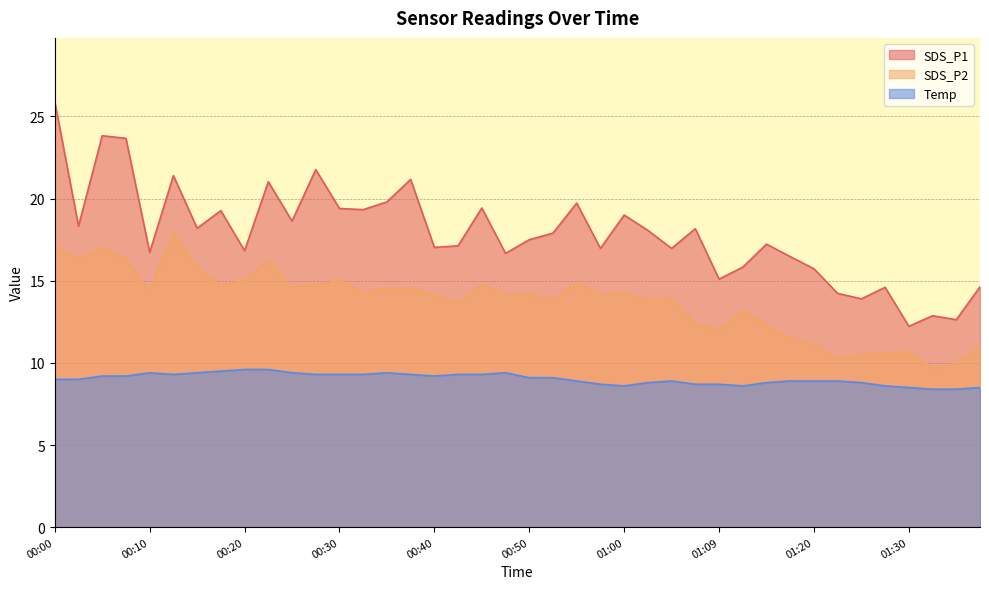

At how many categories does at least one series exceed 17?

24